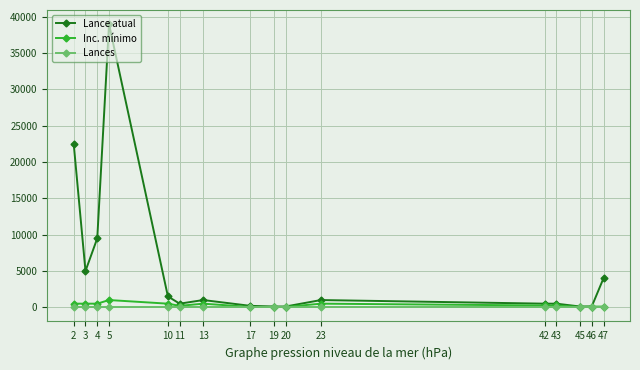

What are all the series names shown in the legend?

Lance atual, Inc. mínimo, Lances